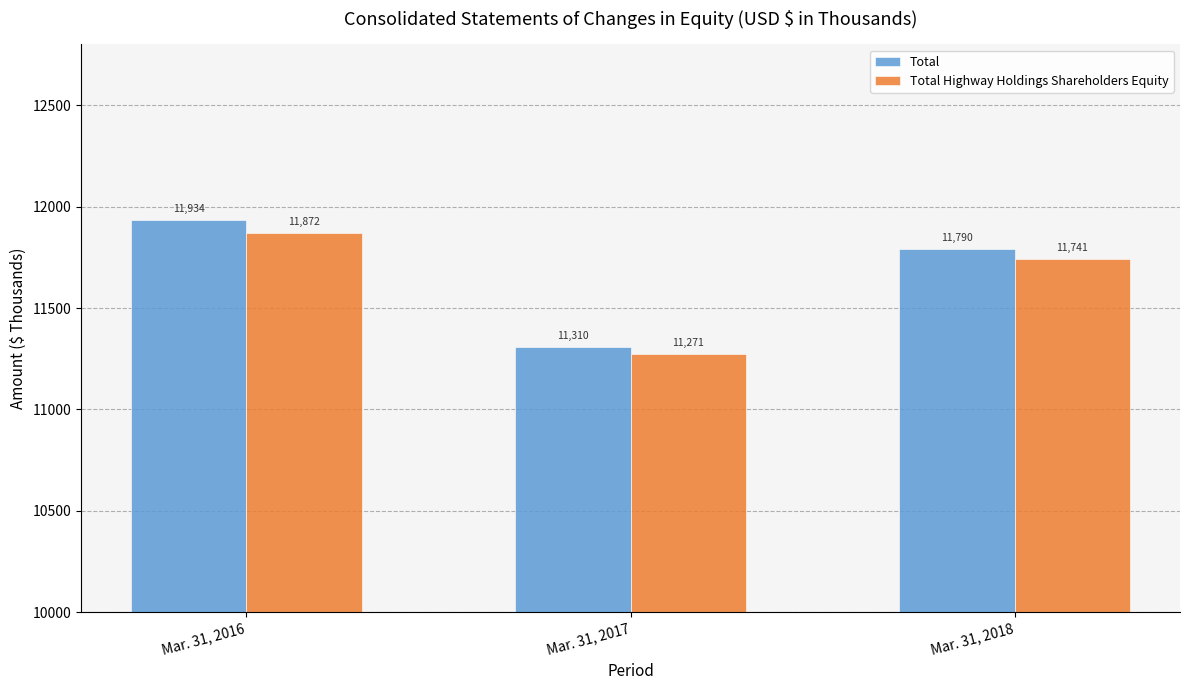

At which label is Total Highway Holdings Shareholders Equity closest to 11571?

Mar. 31, 2018